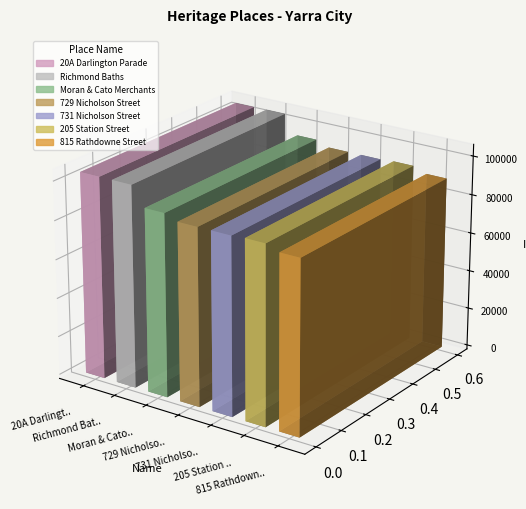

Which label corresponds to the smallest value in the chart?

815 Rathdowne Street